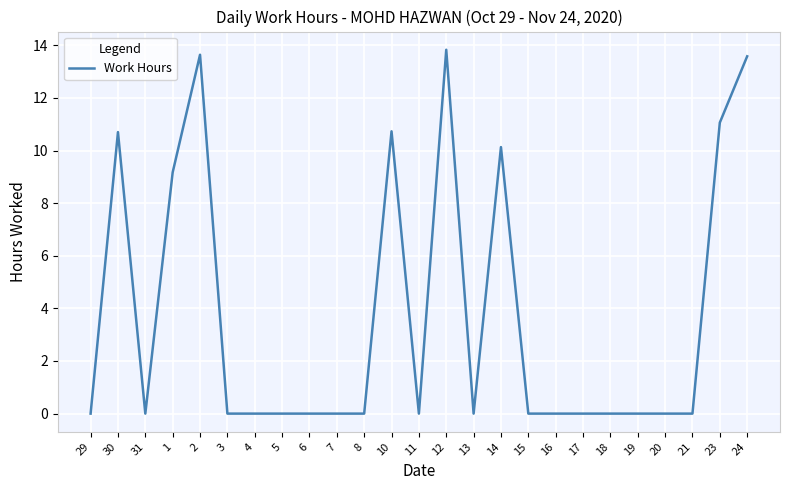

Is it true that the value at 10 is 5.2?

False